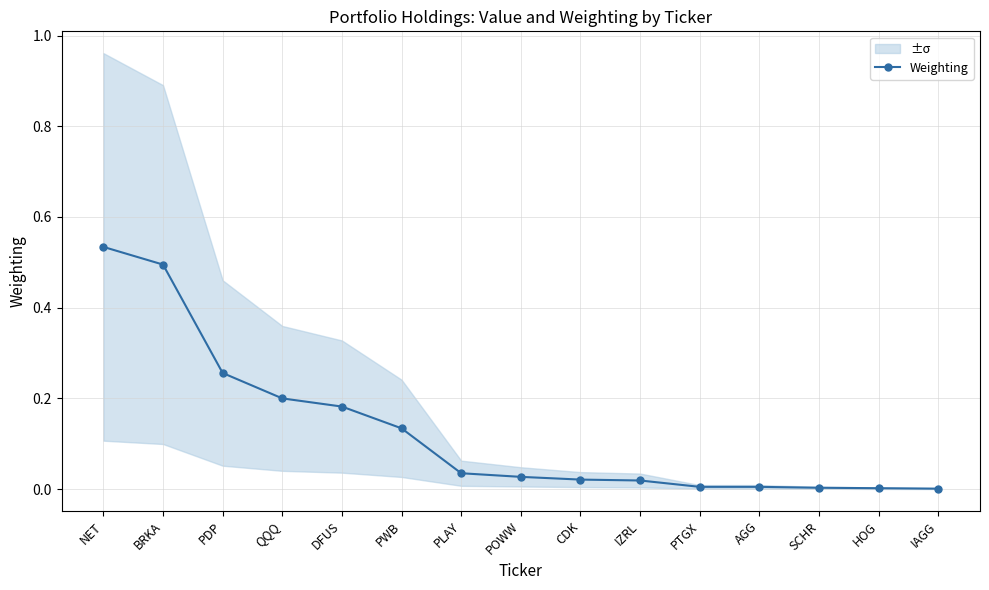

Rank the categories by value from lowest to highest.

IAGG, HOG, SCHR, PTGX, AGG, IZRL, CDK, POWW, PLAY, PWB, DFUS, QQQ, PDP, BRKA, NET